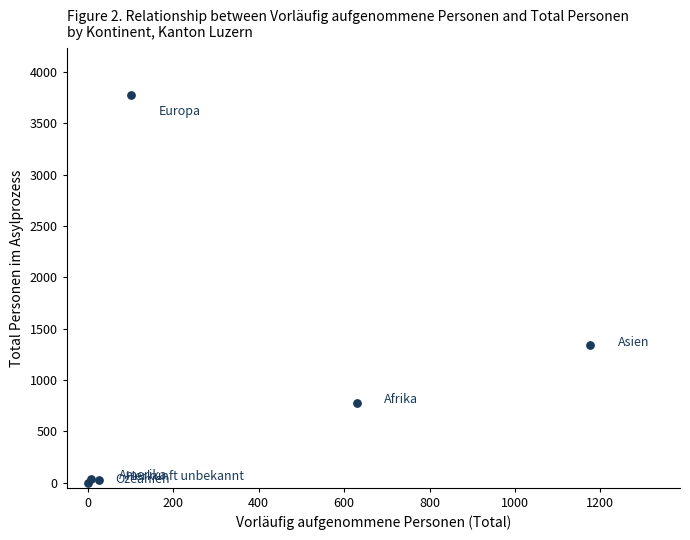

What Y value in the scatter plot is closest to 1888?

1341